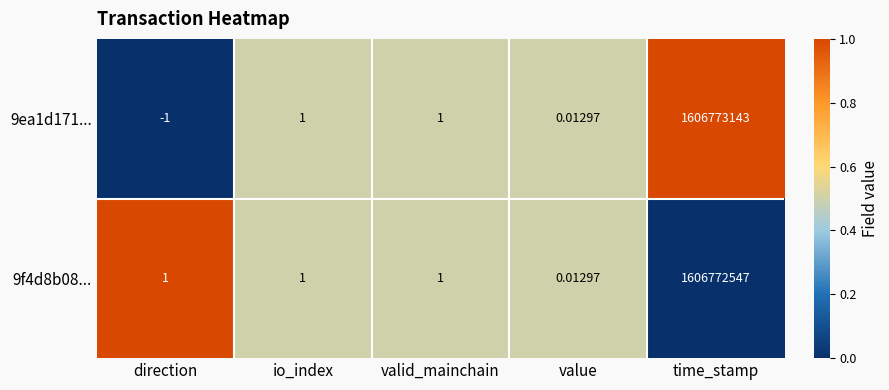

At direction, list the series in order from smallest to largest.

9ea1d171..., 9f4d8b08...